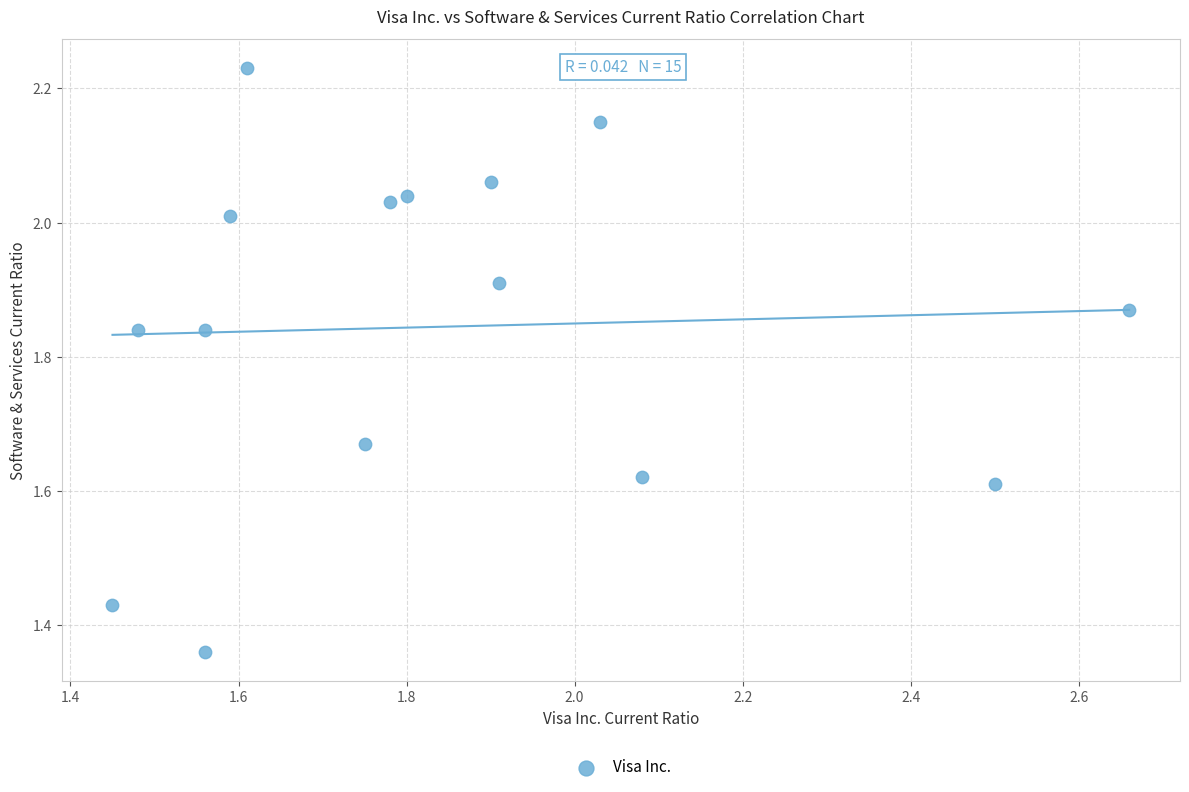

What is the range of X values (max minus min)?

1.2